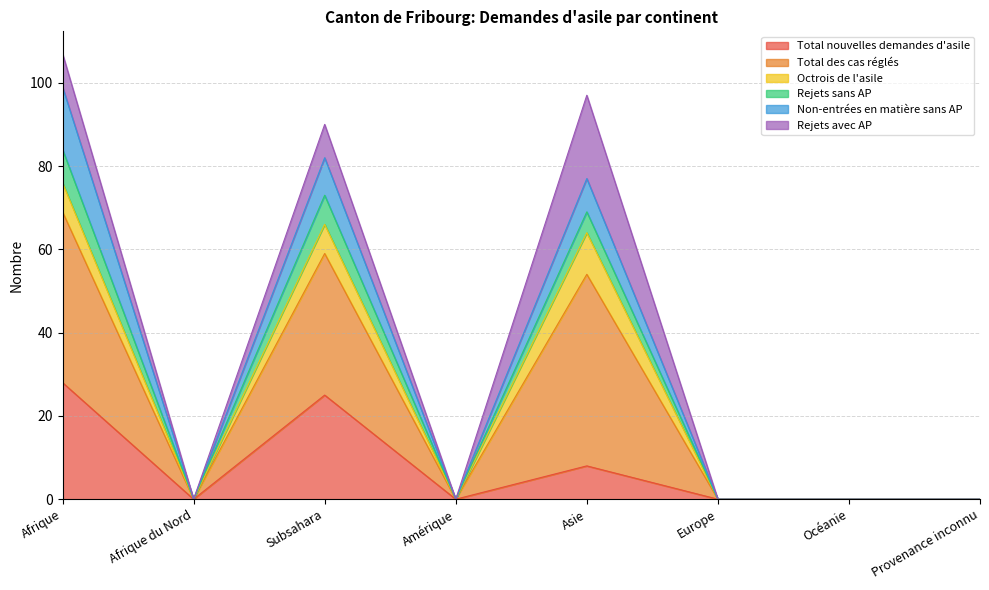

What is the spread (max minus min) of values at Asie?

89